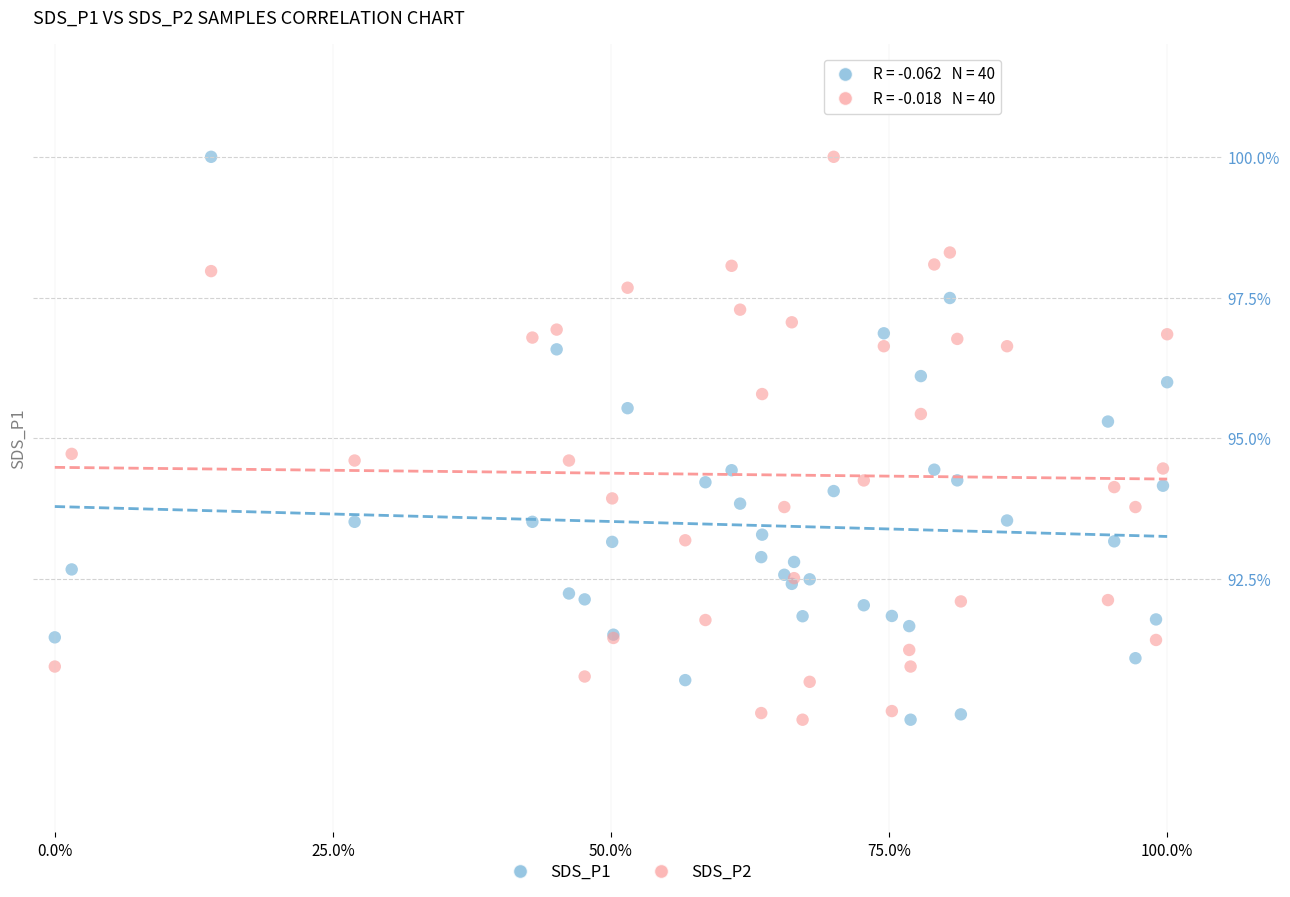

What are all the series names shown in the legend?

SDS_P1, SDS_P2